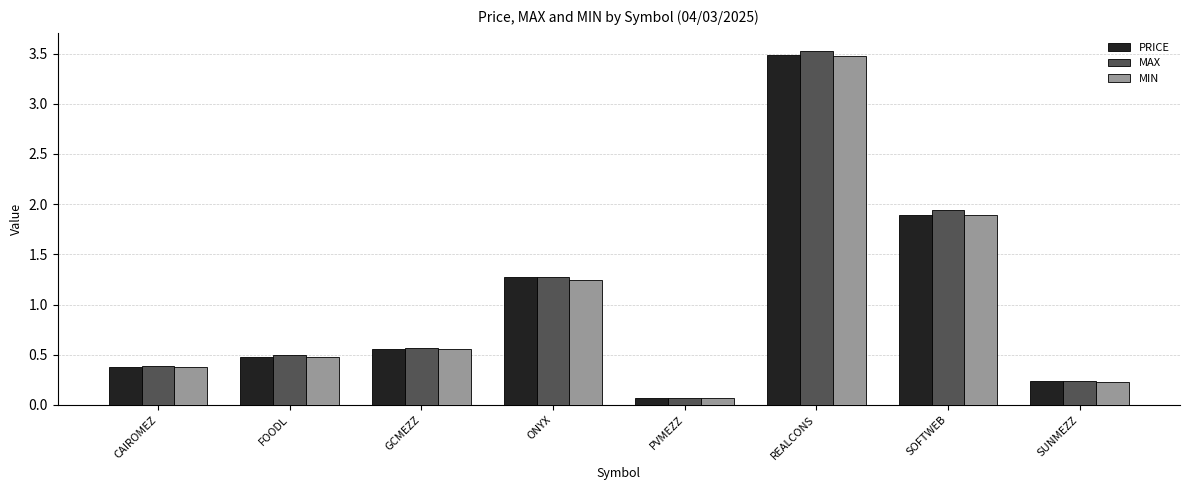

Is the value of MIN at PVMEZZ greater than the value of PRICE at REALCONS?

No